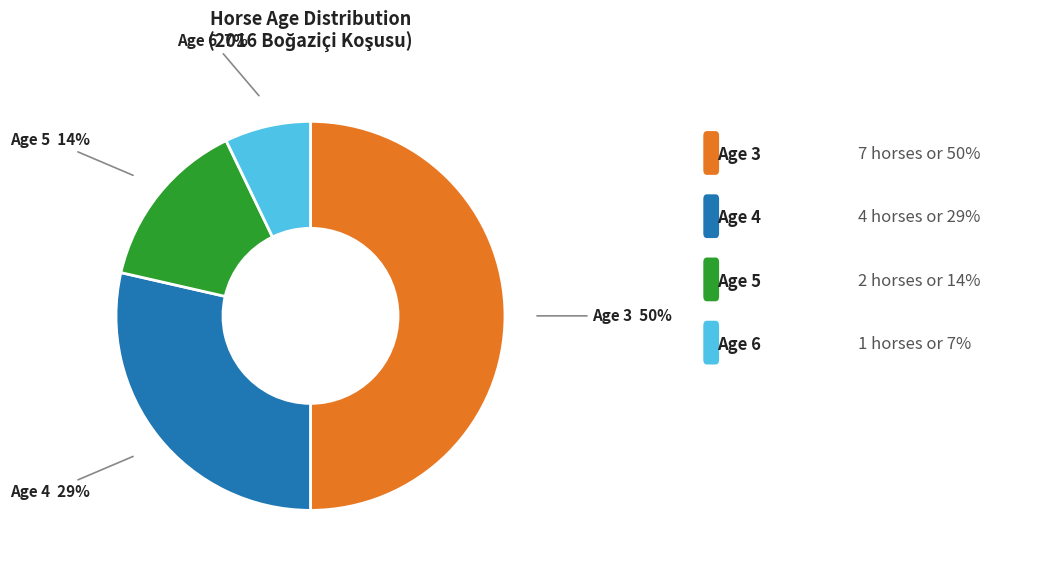

To the nearest percent, what is the difference between the largest and smallest slice percentages?

43%